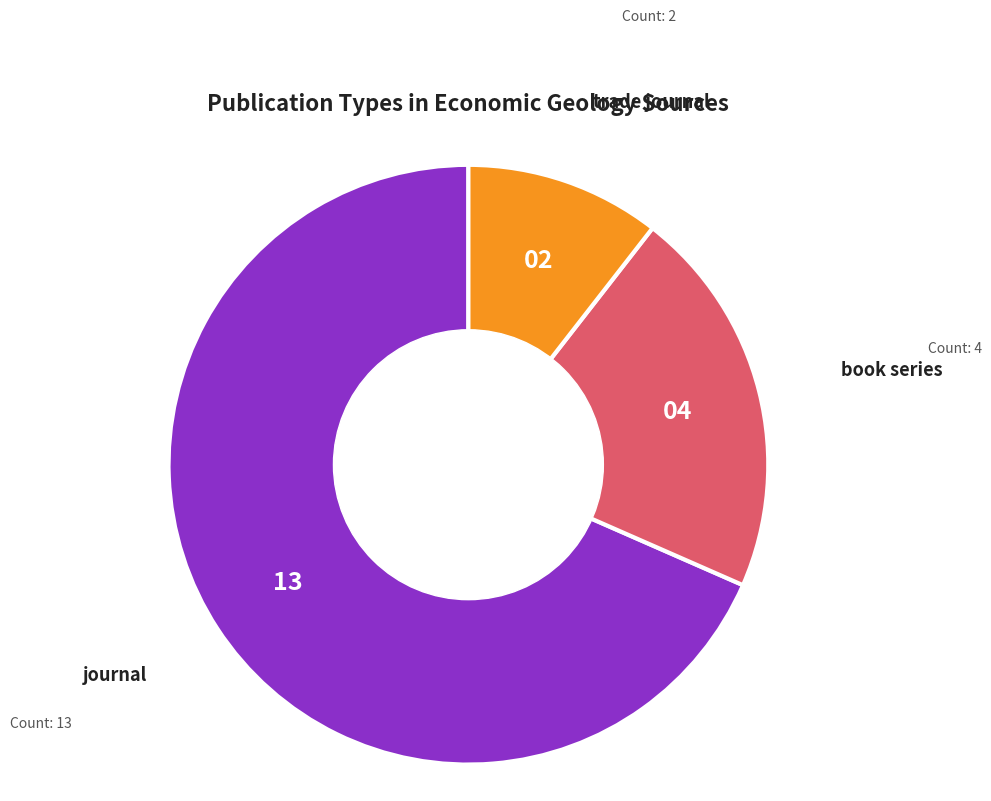

Count the number of slices in the pie.

3